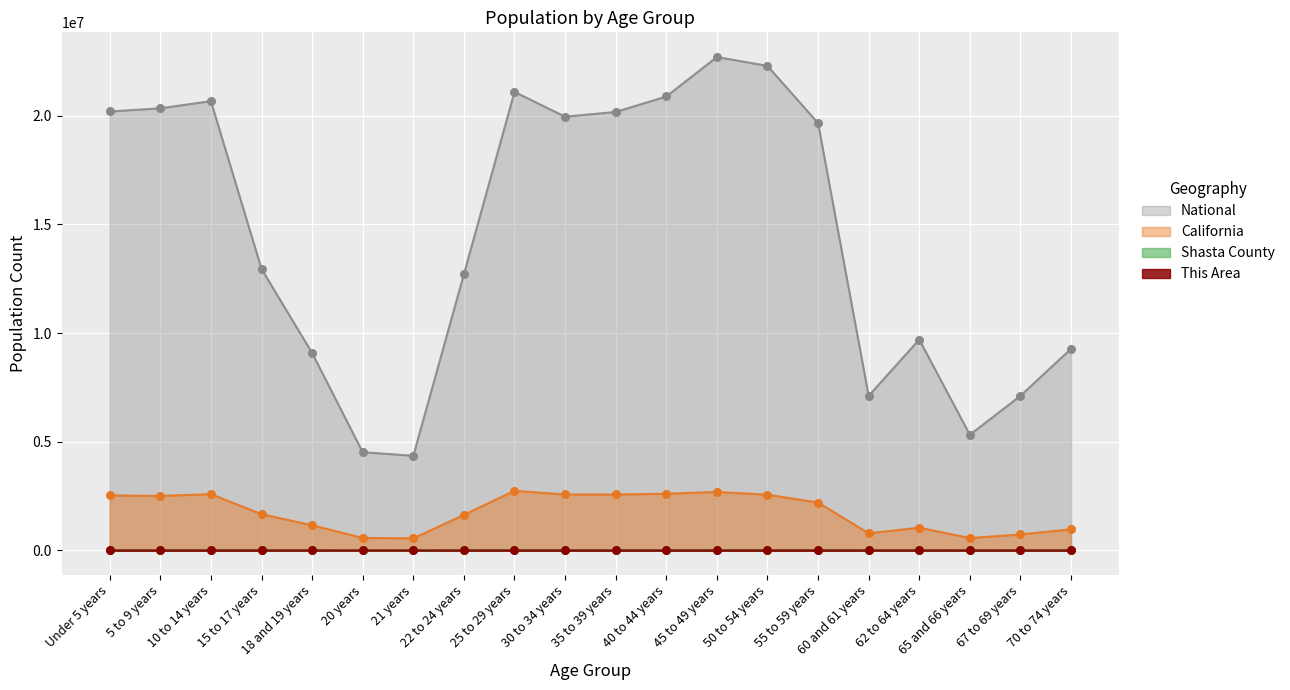

What are all the series names shown in the legend?

National, California, Shasta County, This Area